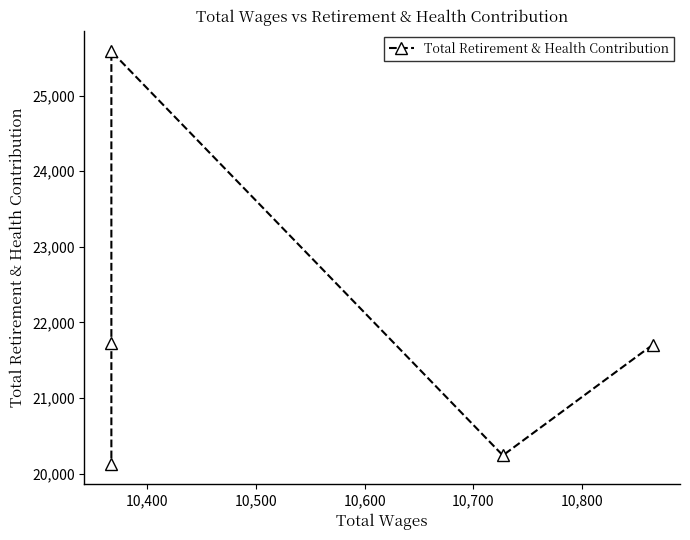

True or false: there are more than 1 points higher than both neighbors.

False